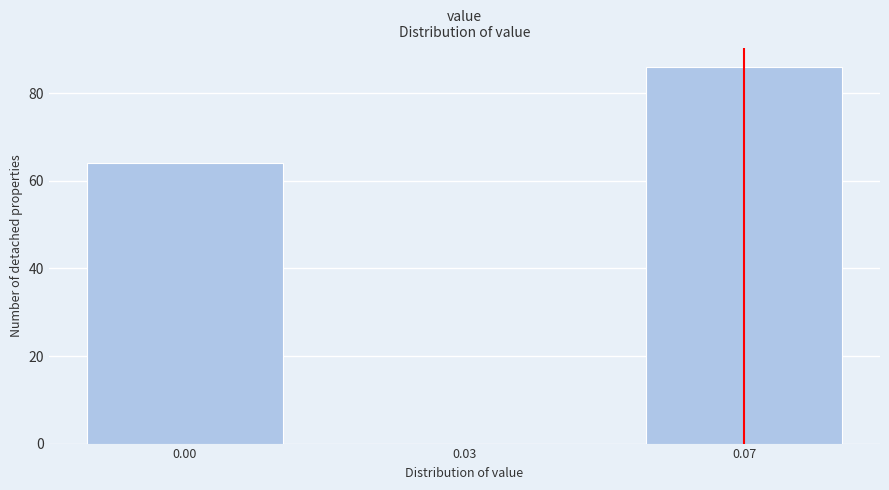

Reading right to left, extract all data points from this chart.

0.07=86	0.03=0	0.00=64